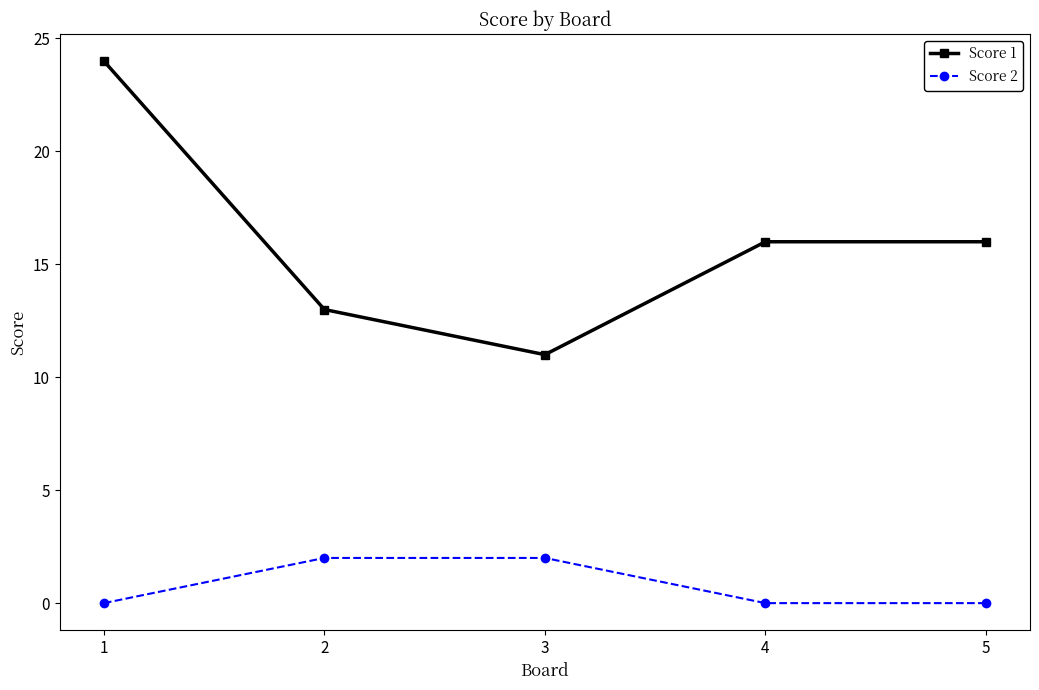

List the series in order of their peak value, highest first.

Score 1, Score 2